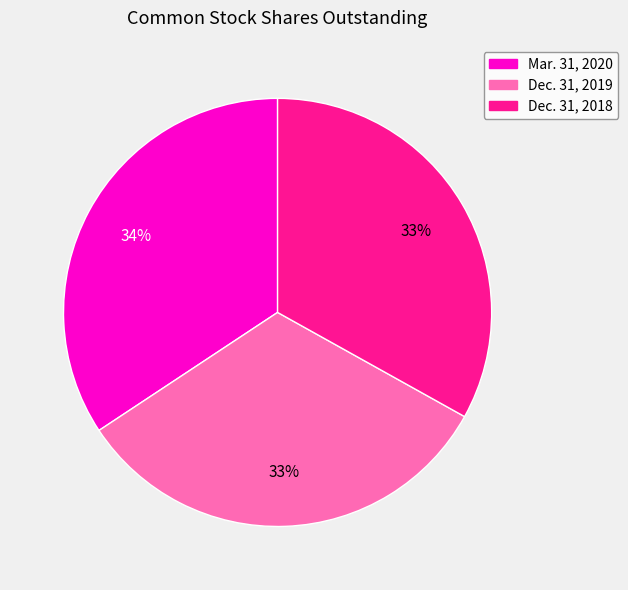

Combined, do Dec. 31, 2019 and Mar. 31, 2020 account for over 50%?

Yes